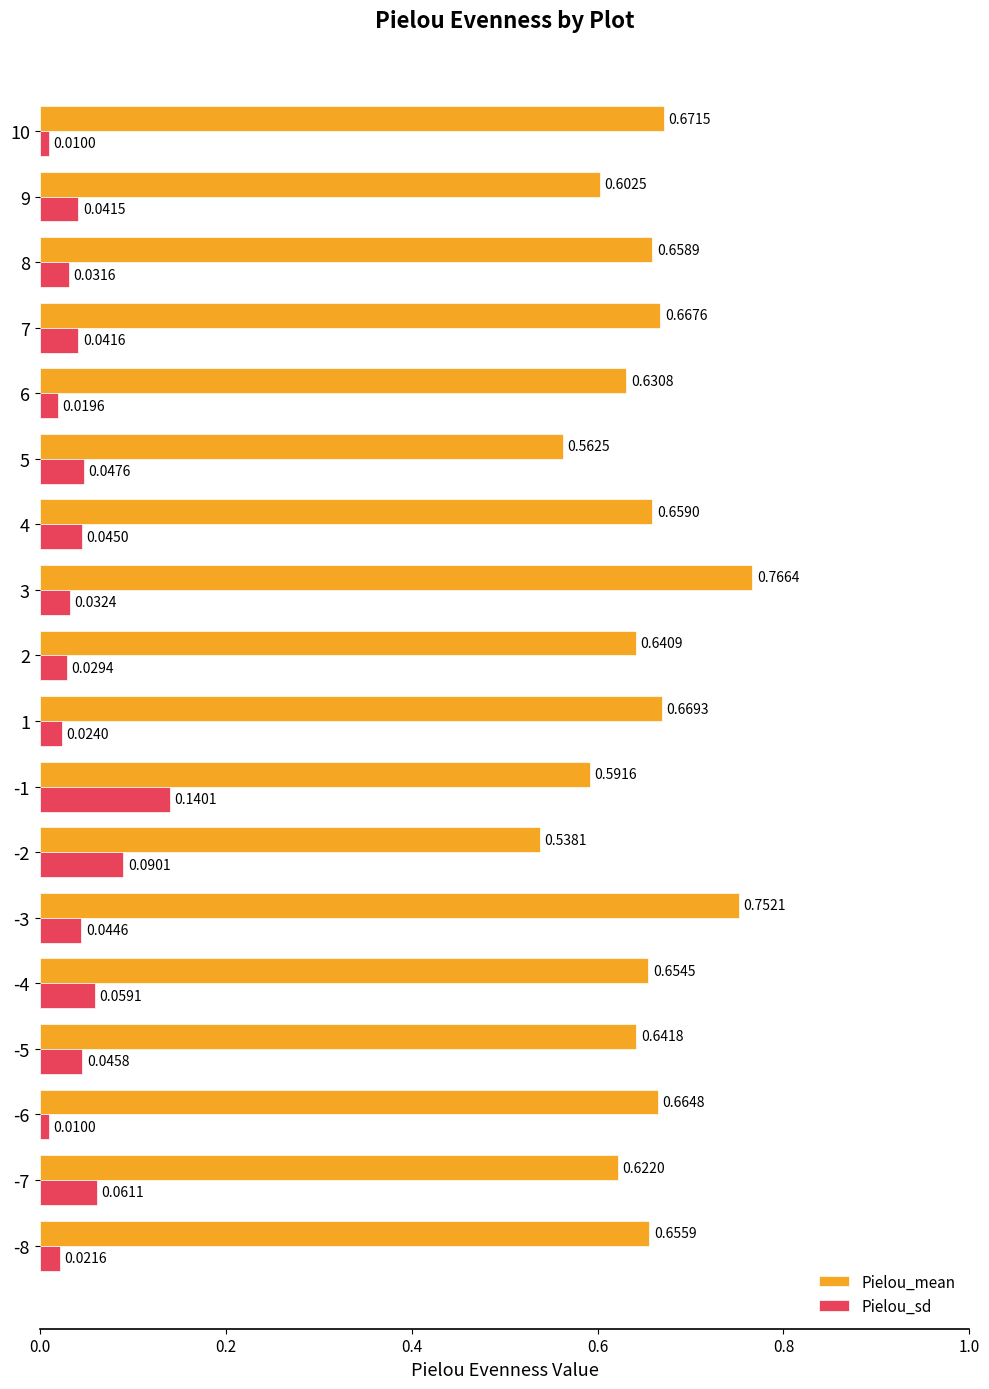

Is it true that Pielou_mean equals 0.2 at 6?

False